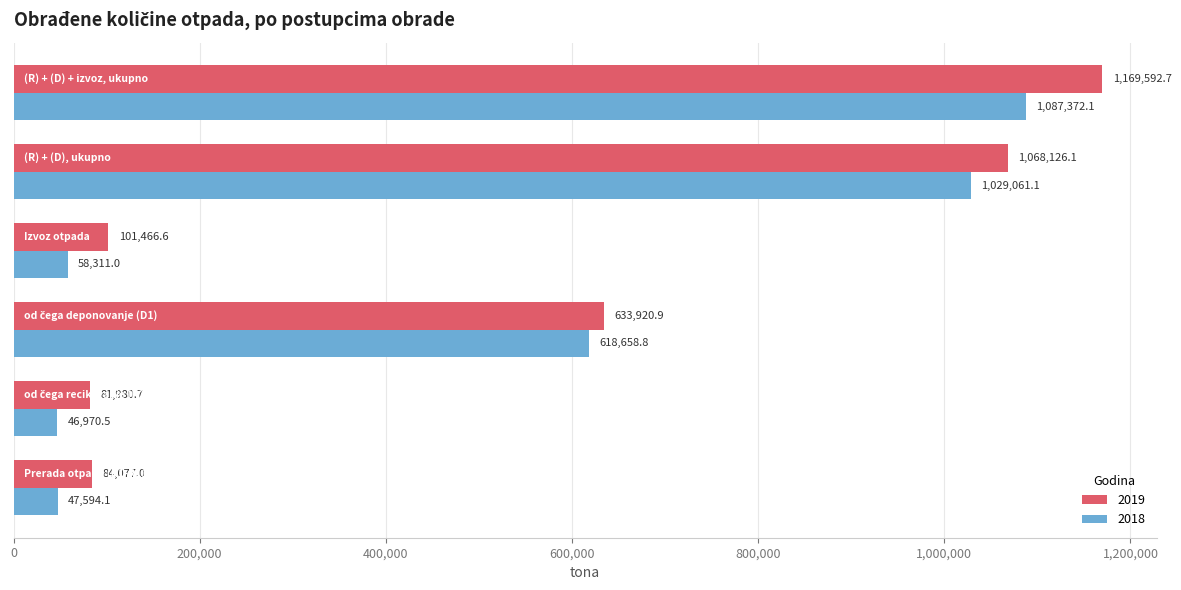

What is the difference between the maximum and second lowest values in the 2018 series?

1039778.0